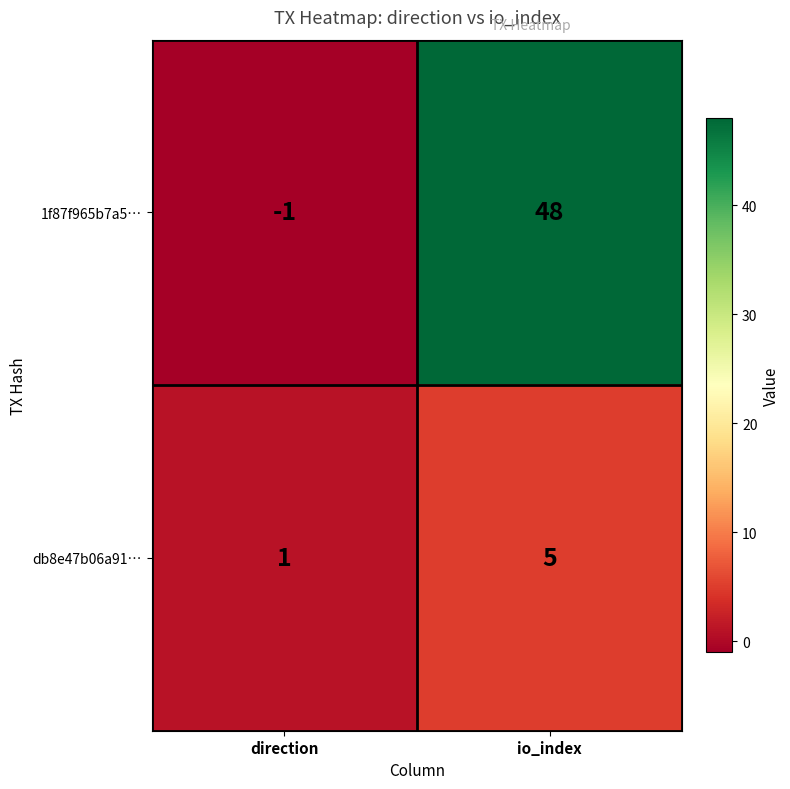

How many positive values does the 1f87f965b7a5… series have?

1